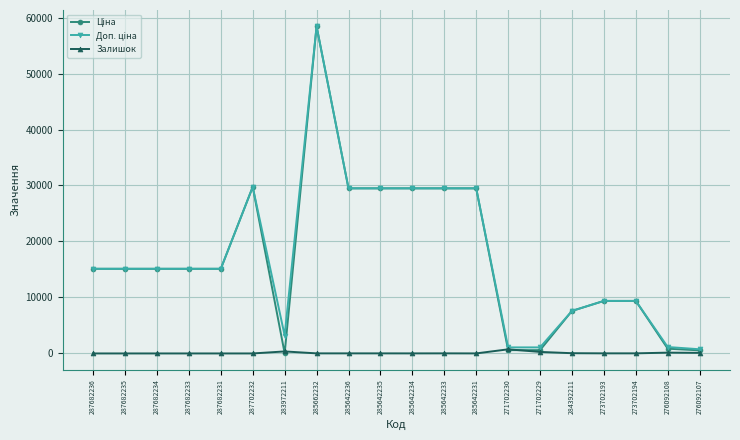

What is the maximum value shown in the chart?

58426.5